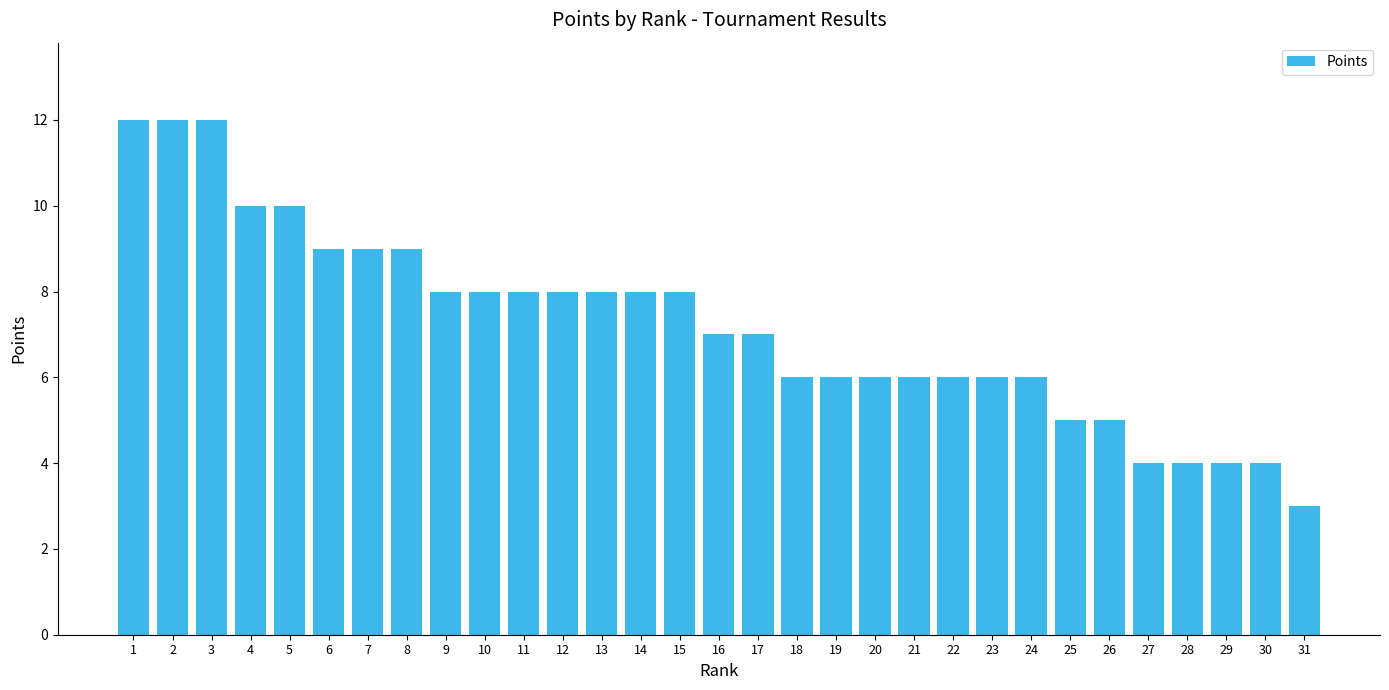

Reading left to right, transcribe all the data shown in this chart.

12	12	12	10	10	9	9	9	8	8	8	8	8	8	8	7	7	6	6	6	6	6	6	6	5	5	4	4	4	4	3